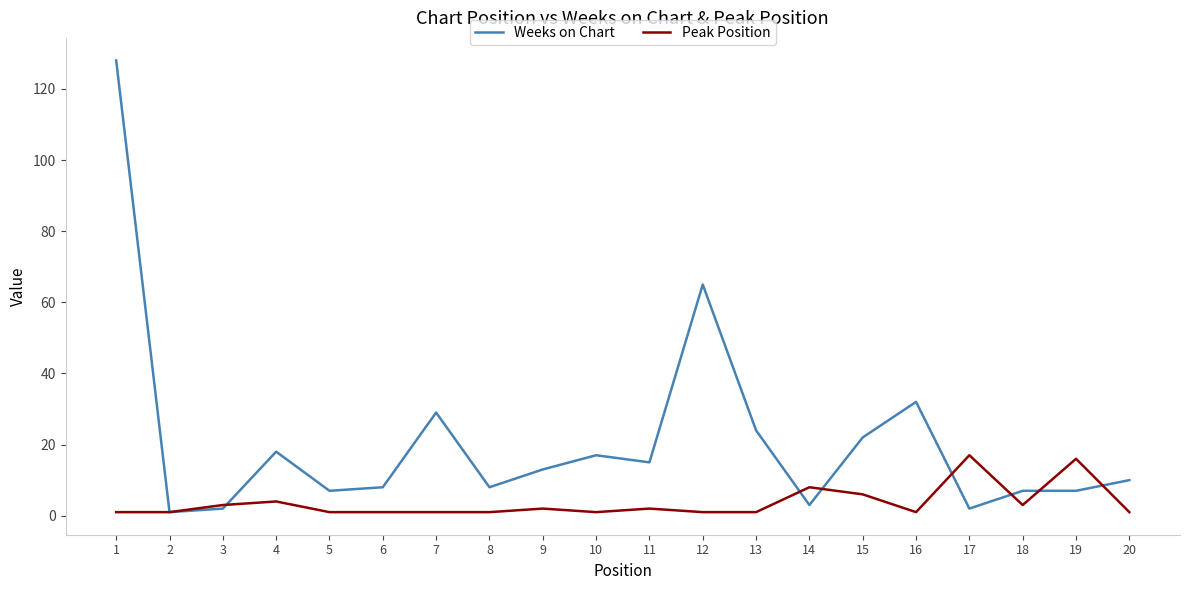

What is the maximum value shown in the chart?

128